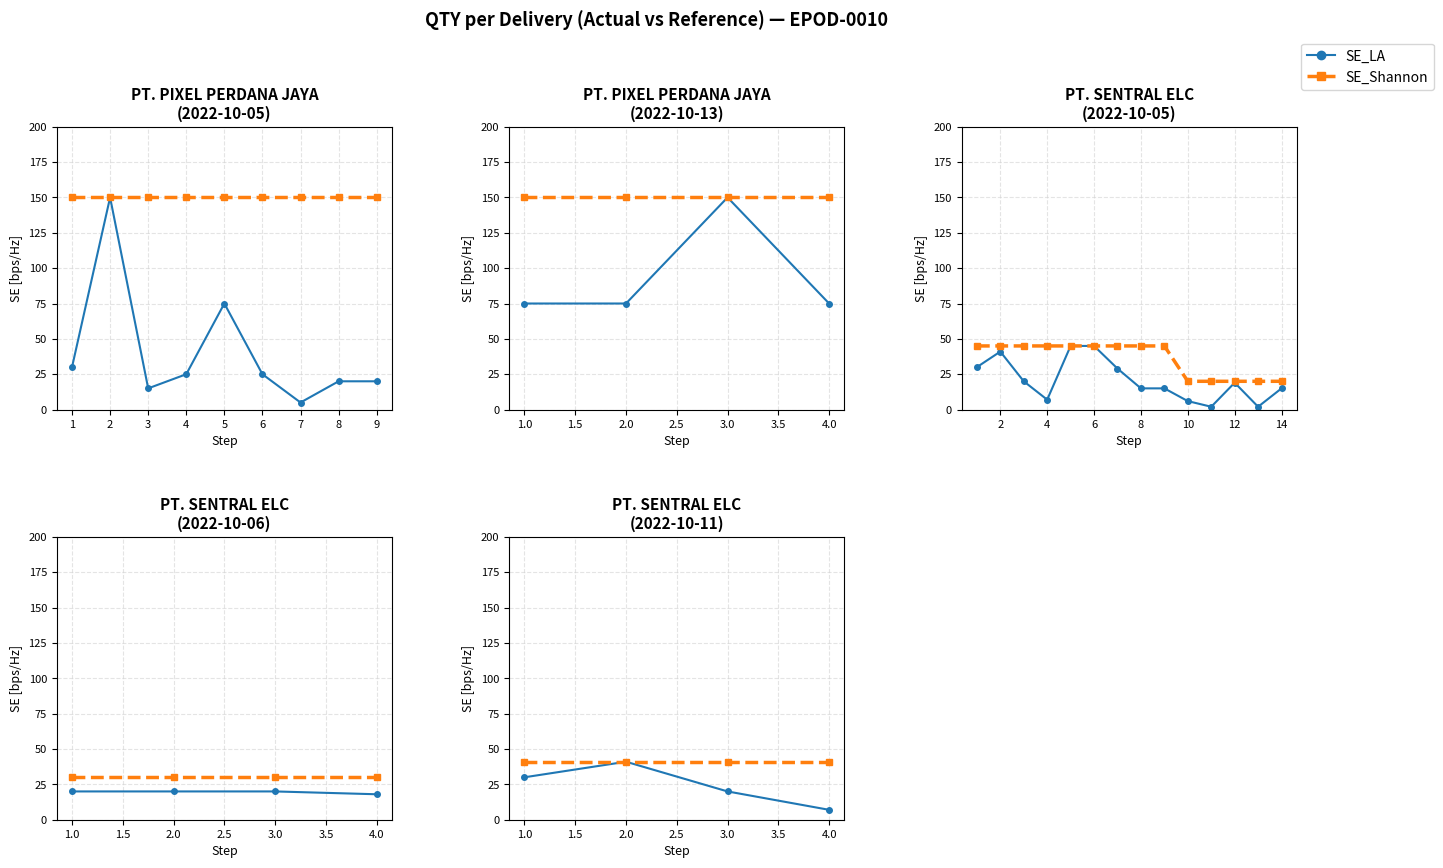

How many data points in SE_LA are less than 30?

2